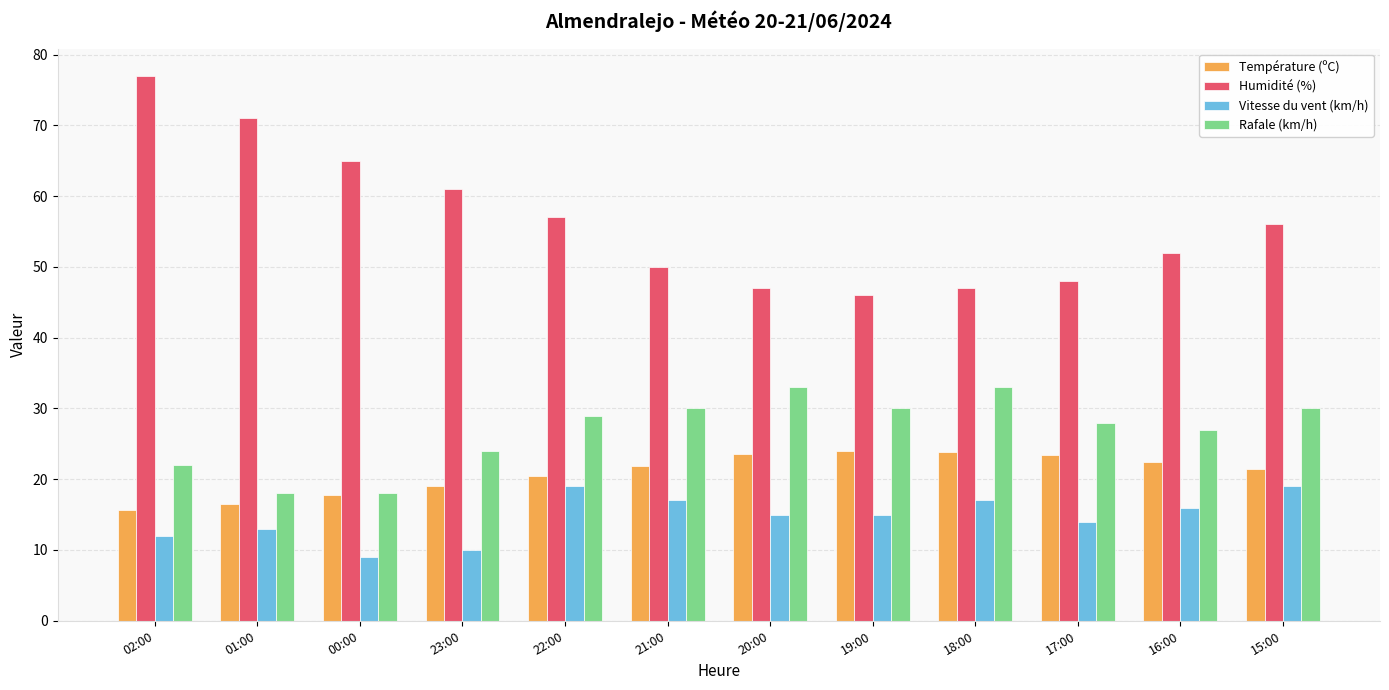

What is the difference between the Température (ºC) values at 20:00 and 01:00?

7.0